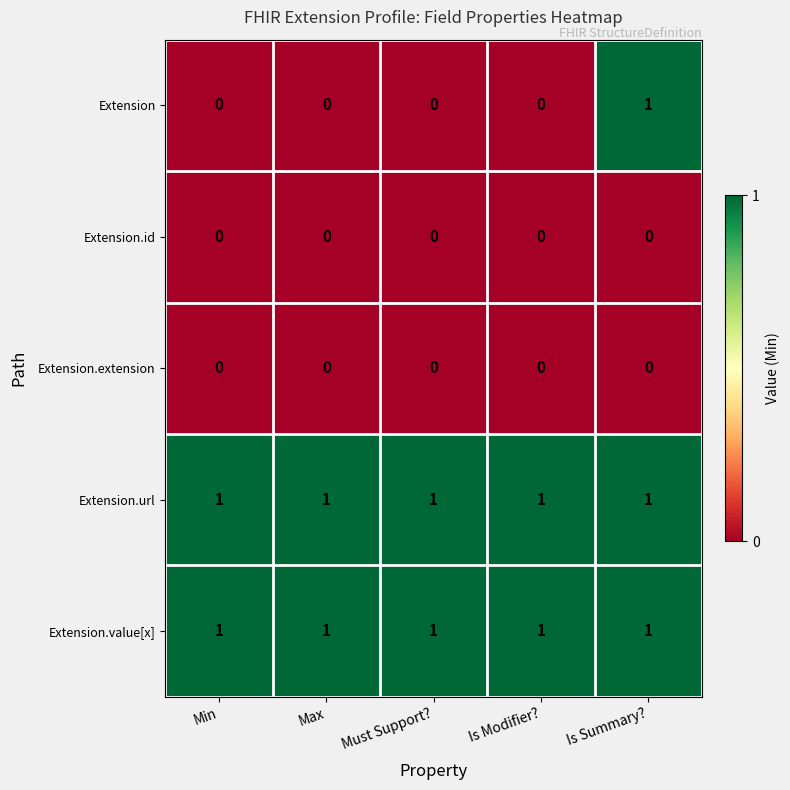

The value of Extension at Is Summary? is 1. True or false?

True